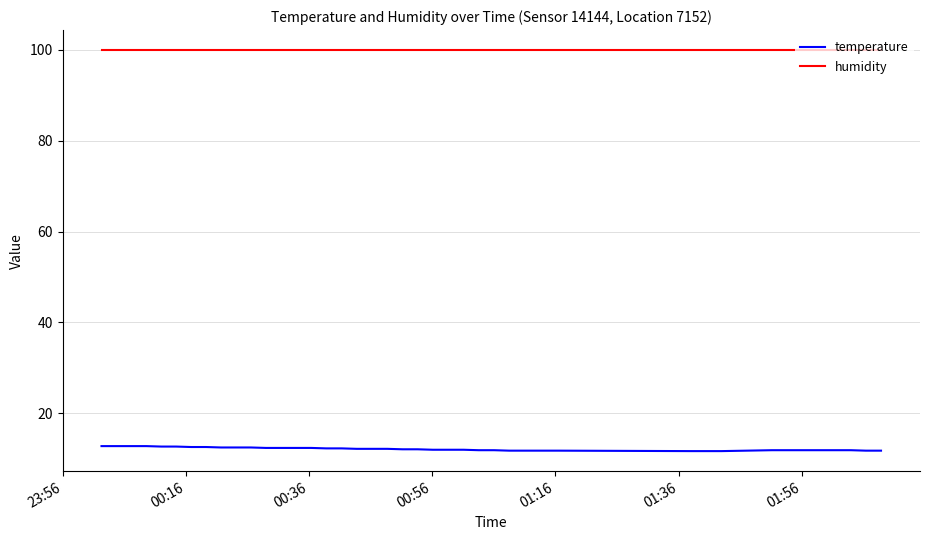

Which series has the widest spread of values?

temperature